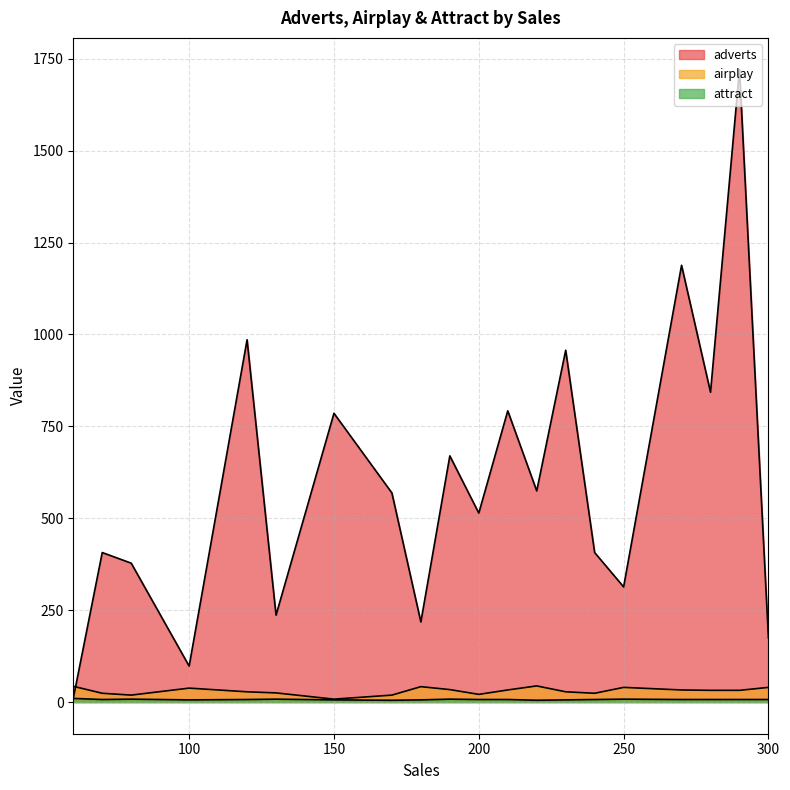

Reading left to right, list all the values displayed in this chart.

adverts: 60=10.3	70=406.8	80=377.9	100=98.0	120=985.7	130=236.6	150=785.7	170=569.0	180=218.0	190=669.8	200=514.1	210=792.3	220=574.5	230=957.2	240=406.8	250=313.4	270=1188.2	280=843.0	290=1720.8	300=174.1
airplay: 60=43.0	70=24.0	80=19.0	100=38.0	120=28.0	130=25.0	150=8.0	170=19.0	180=42.0	190=34.0	200=21.0	210=33.0	220=44.0	230=28.0	240=24.0	250=40.0	270=33.0	280=32.0	290=32.0	300=40.0
attract: 60=10.0	70=7.0	80=8.0	100=6.0	120=7.0	130=8.0	150=6.0	170=5.0	180=6.0	190=8.0	200=7.0	210=7.0	220=5.0	230=6.0	240=7.0	250=8.0	270=7.0	280=7.0	290=7.0	300=7.0